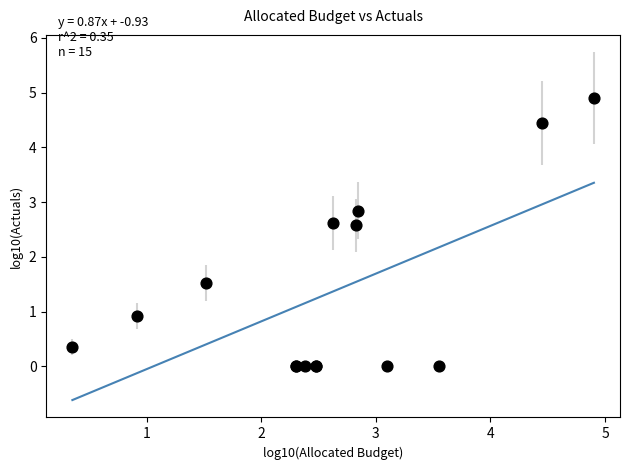

What Y value in the scatter plot is closest to 2?

1.5